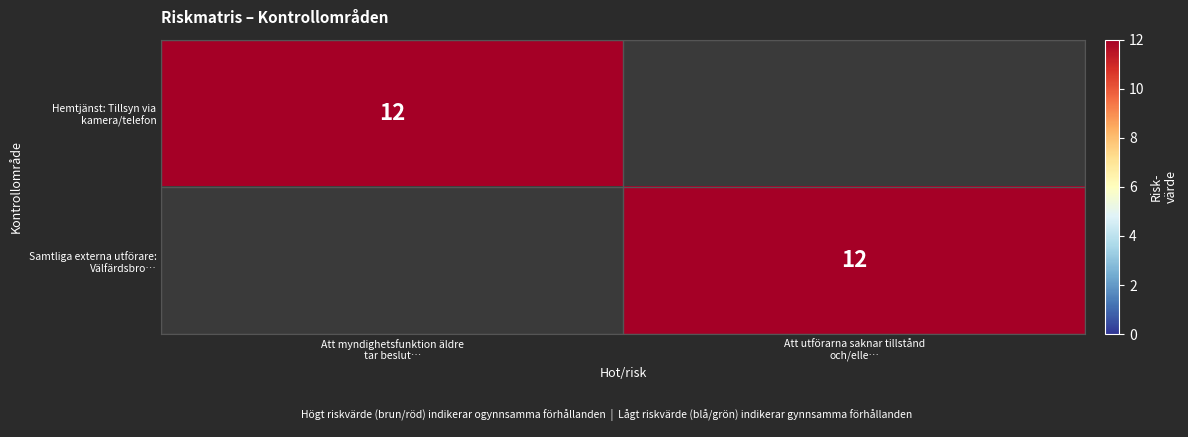

What is the average value of the Hemtjänst: Tillsyn via kamera/telefon series?

6